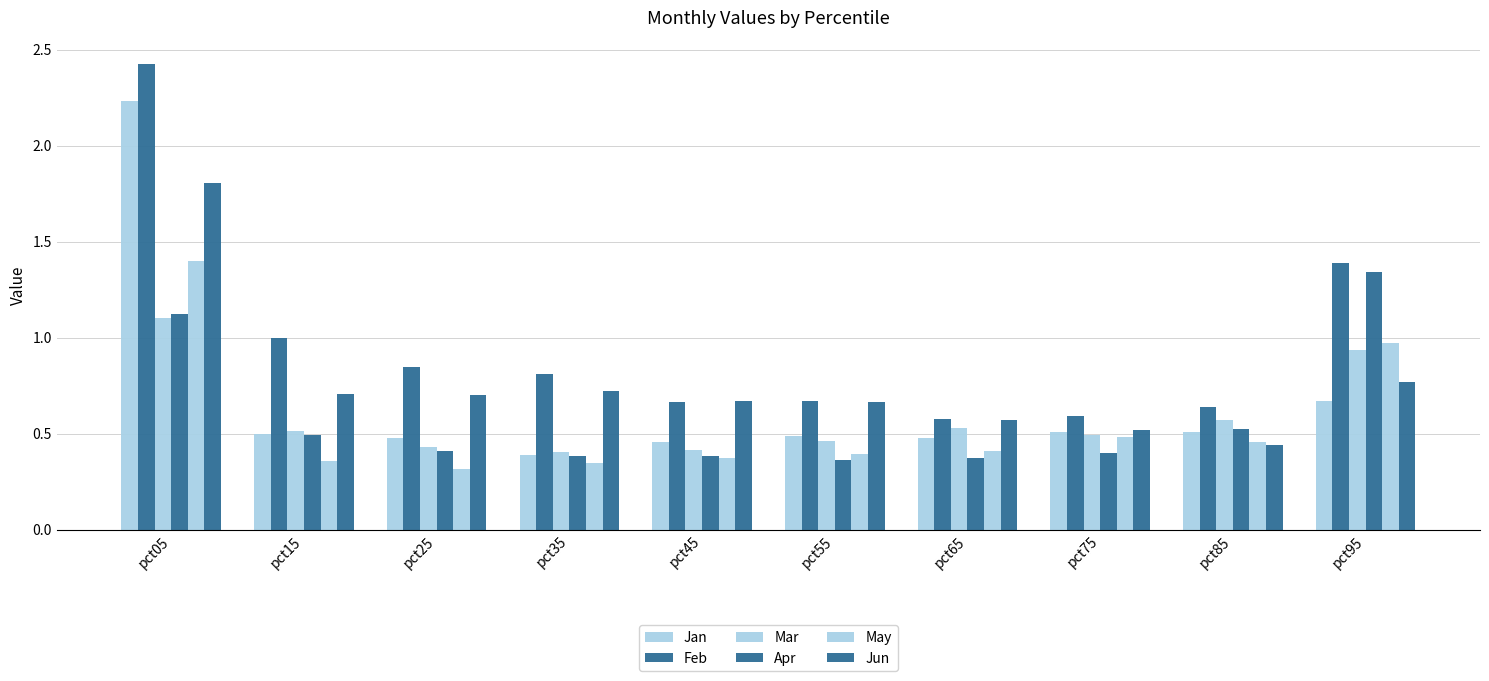

Count the number of categories in the chart.

10